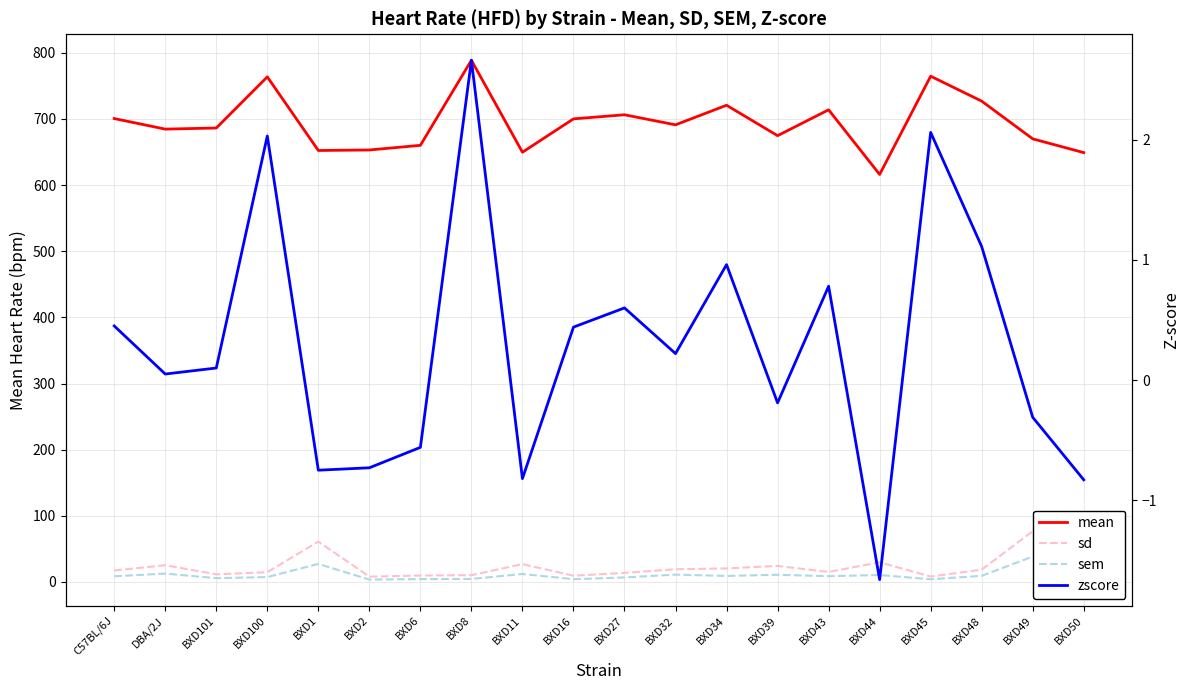

True or false: zscore and sd cross at least once.

False